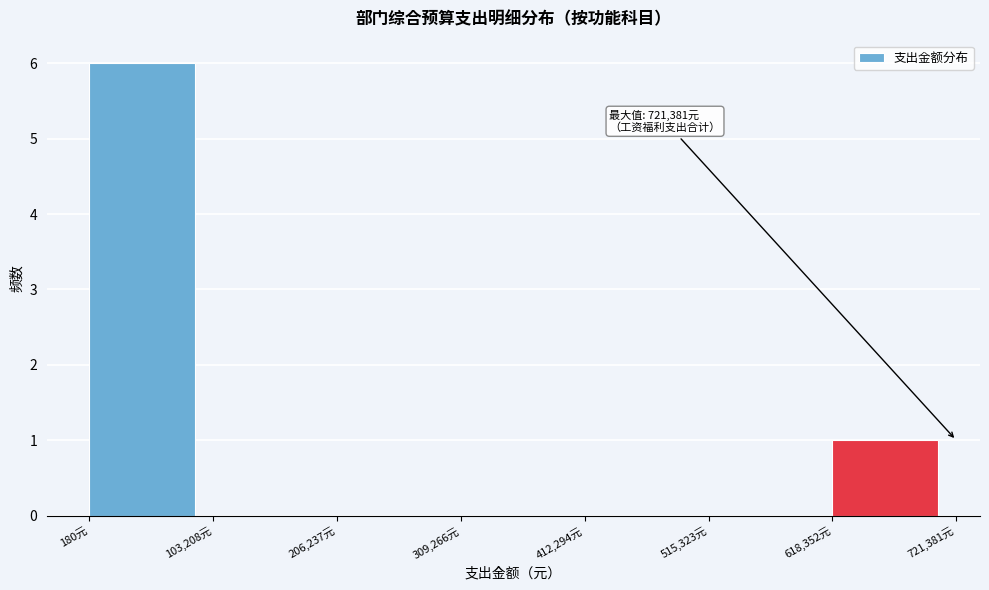

Which range on the x-axis has the tallest bar?

0 to 100000